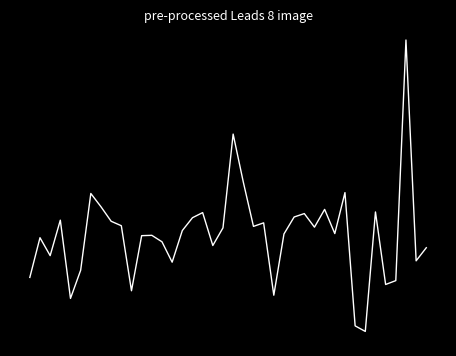

Rank the categories by value from lowest to highest.

33, 32, 4, 24, 10, 35, 36, 0, 5, 14, 38, 2, 39, 18, 13, 1, 11, 12, 25, 30, 15, 19, 28, 22, 9, 23, 8, 3, 16, 26, 27, 17, 34, 29, 7, 6, 31, 21, 20, 37